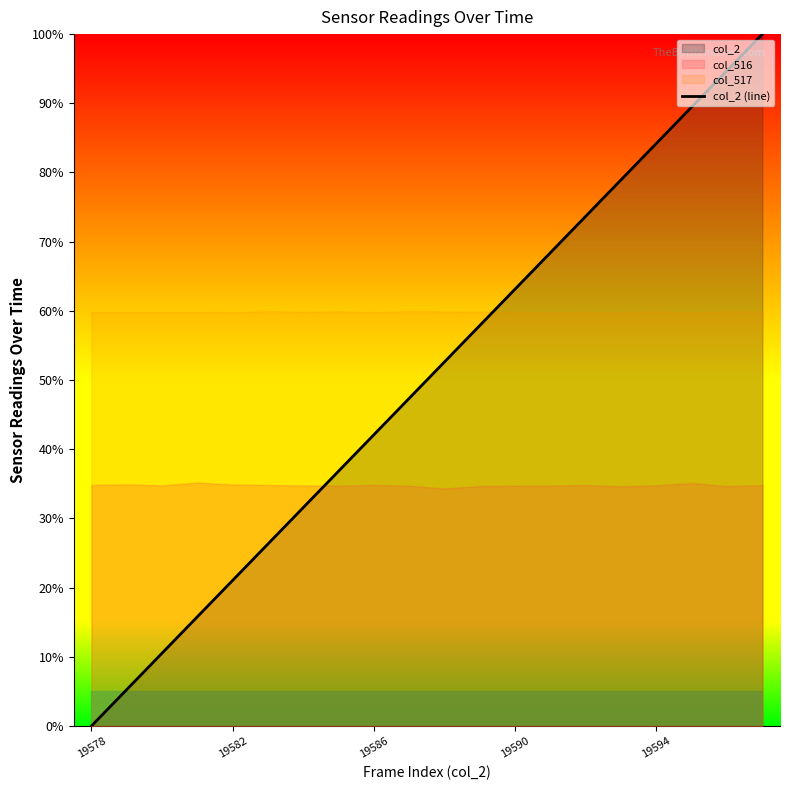

How many values exceed 52?

10